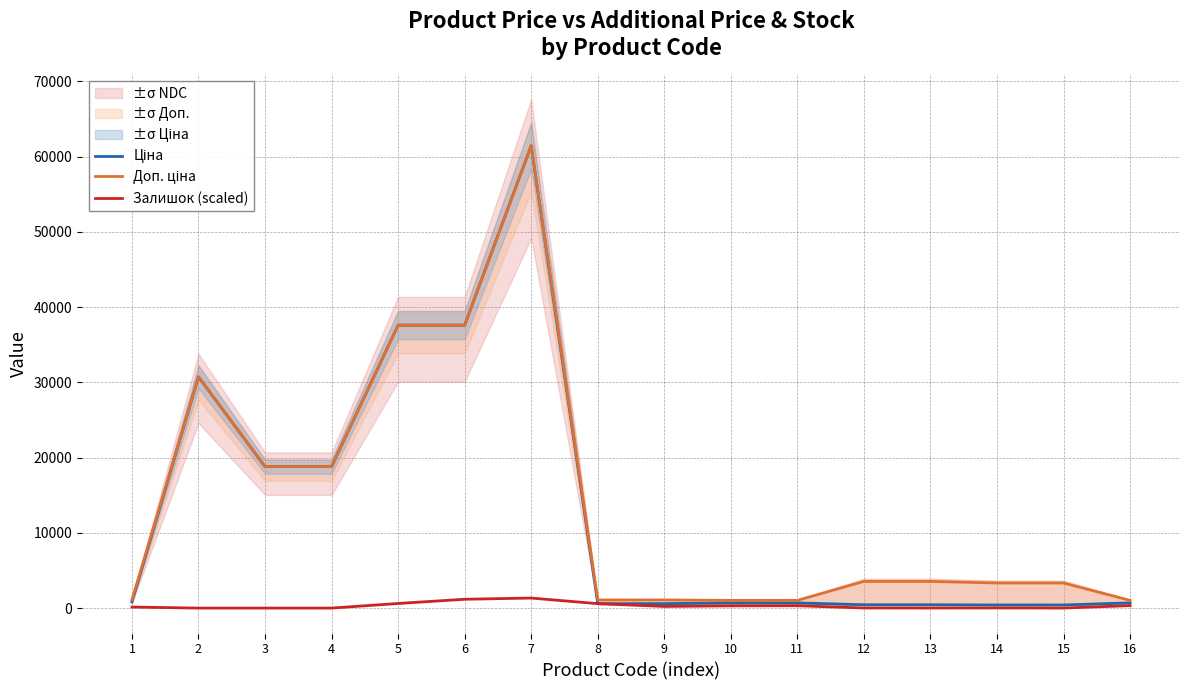

Does the chart display data point markers on the line(s)?

No